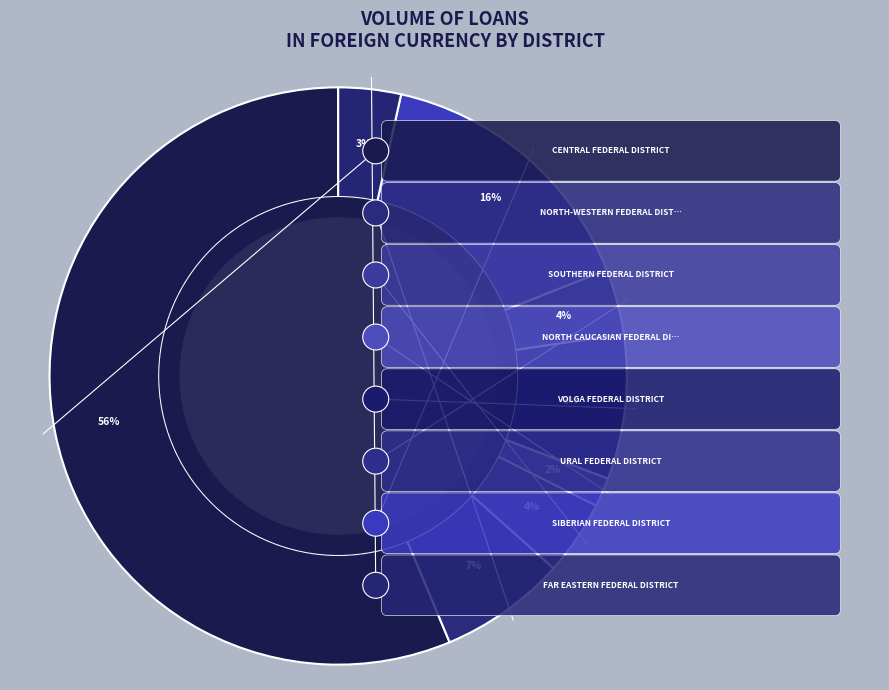

How many segments does this pie chart have?

8